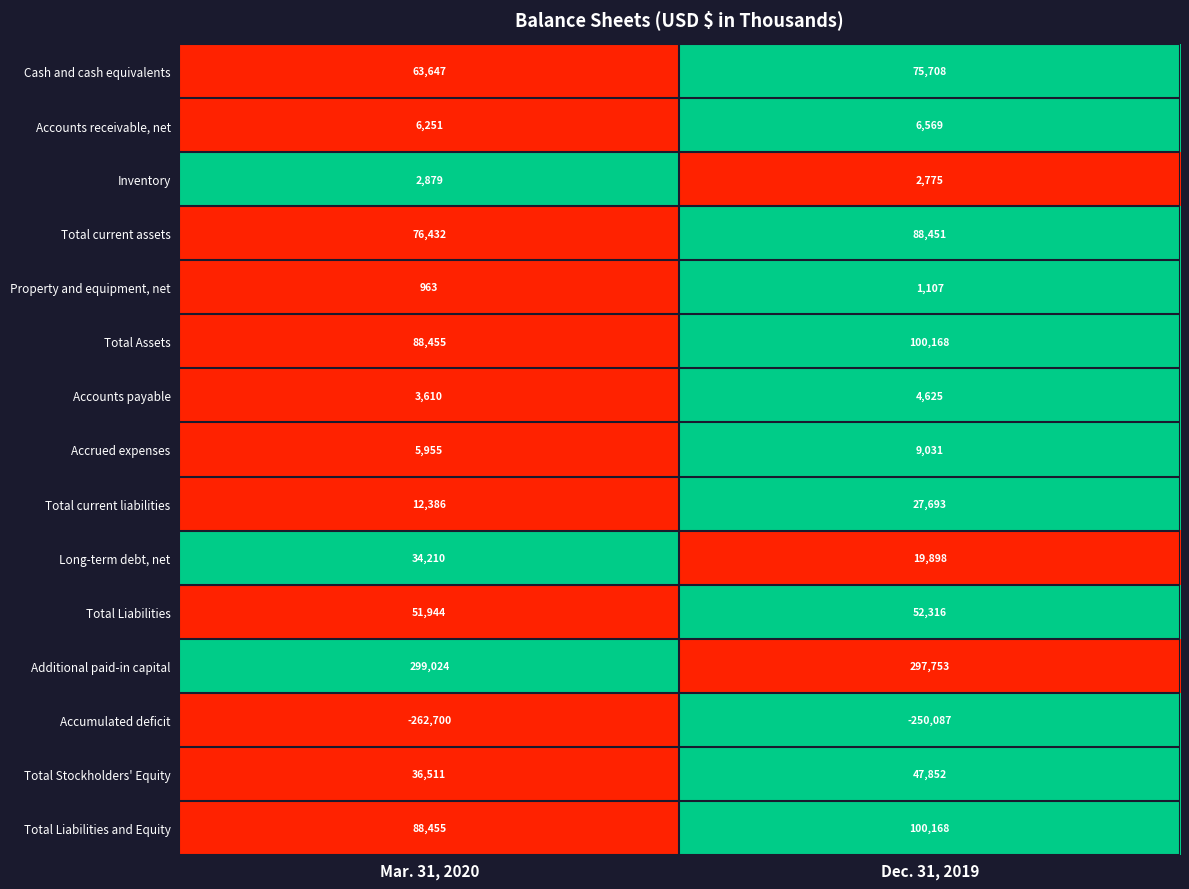

Reading left to right, transcribe all the data shown in this chart.

Cash and cash equivalents: 63647	75708
Accounts receivable, net: 6251	6569
Inventory: 2879	2775
Total current assets: 76432	88451
Property and equipment, net: 963	1107
Total Assets: 88455	100168
Accounts payable: 3610	4625
Accrued expenses: 5955	9031
Total current liabilities: 12386	27693
Long-term debt, net: 34210	19898
Total Liabilities: 51944	52316
Additional paid-in capital: 299024	297753
Accumulated deficit: -262700	-250087
Total Stockholders' Equity: 36511	47852
Total Liabilities and Equity: 88455	100168